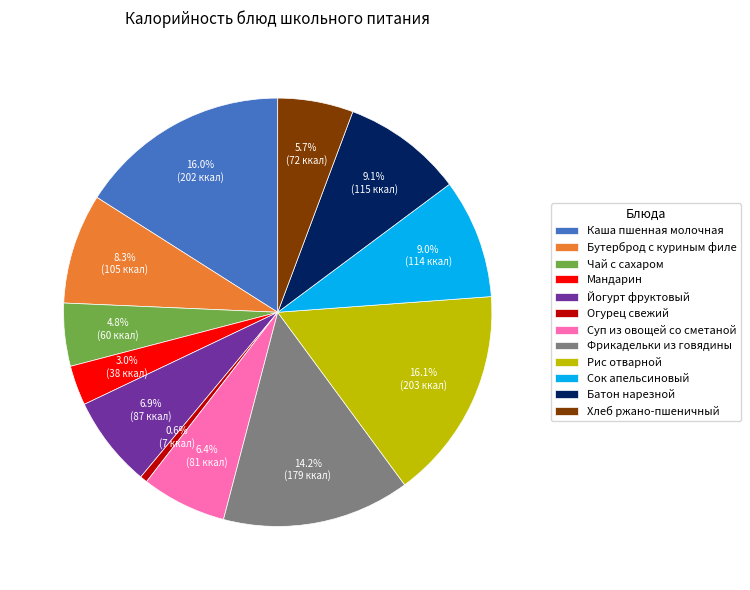

To the nearest percent, what percentage of the pie is Фрикадельки из говядины?

14%